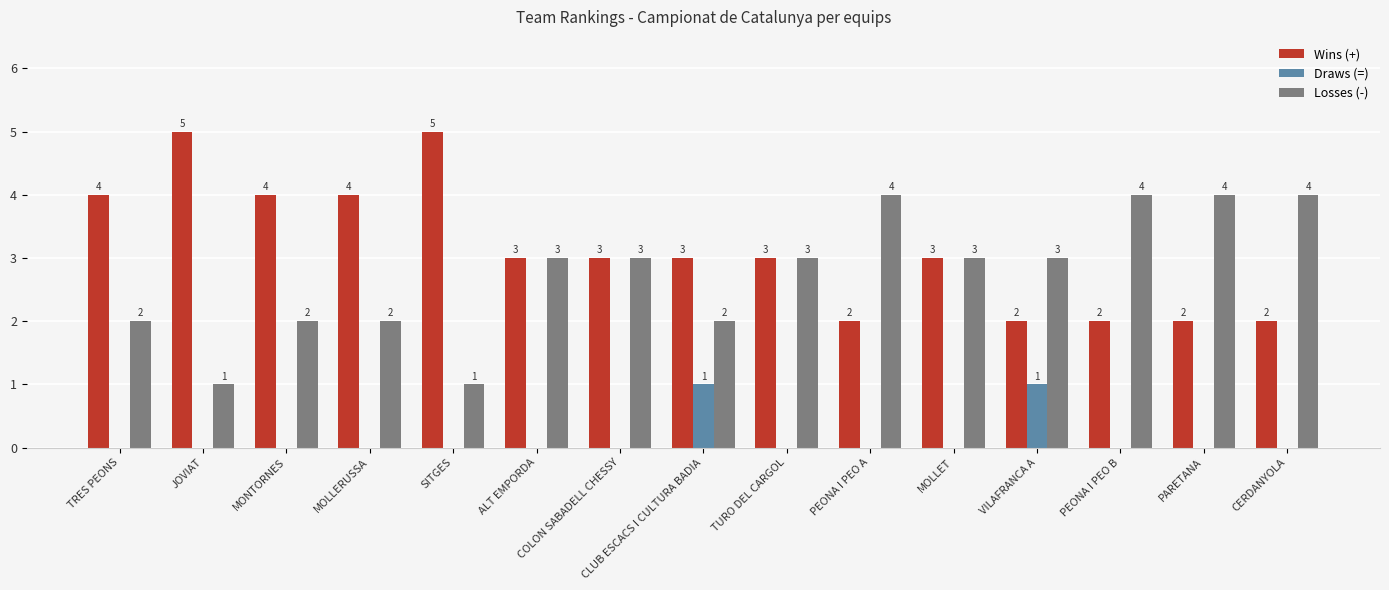

What is the spread (max minus min) of values at MOLLET?

3